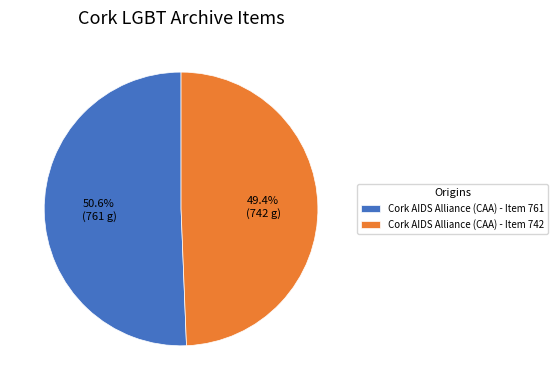

To the nearest percent, what percentage of the pie is Cork AIDS Alliance (CAA) - Item 742?

49%